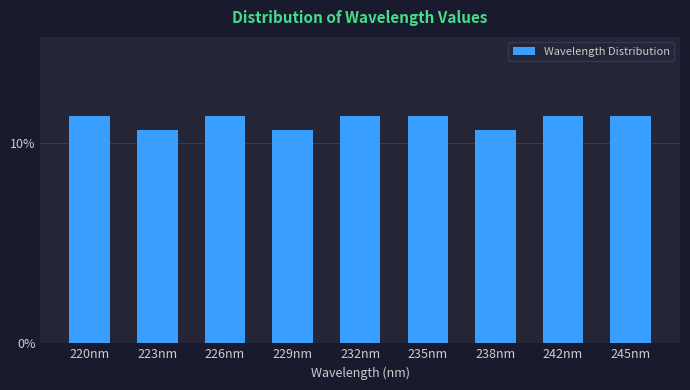

Reading left to right, what are all the values shown in this chart?

11.3	10.7	11.3	10.7	11.3	11.3	10.7	11.3	11.3